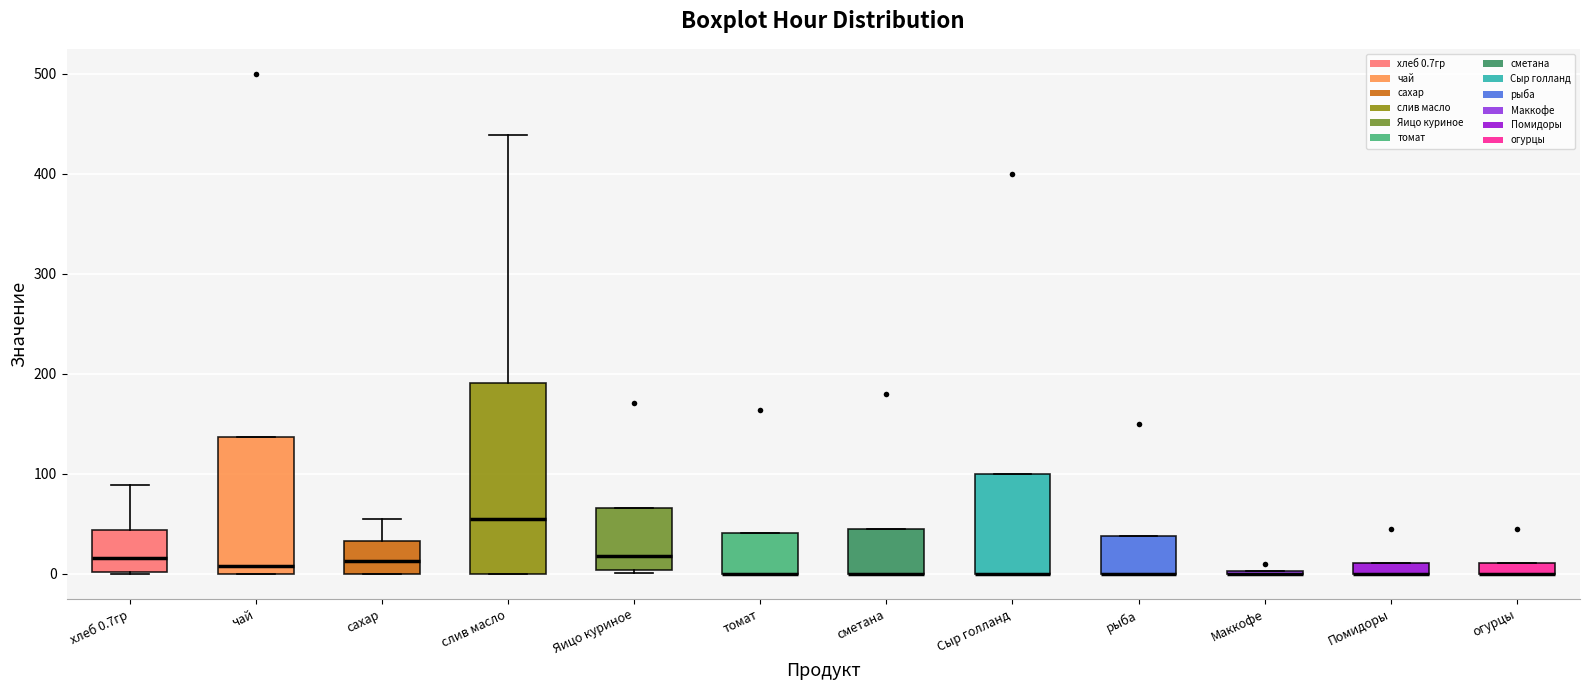

Which box is the tallest, from its lower edge to its upper edge?

слив масло